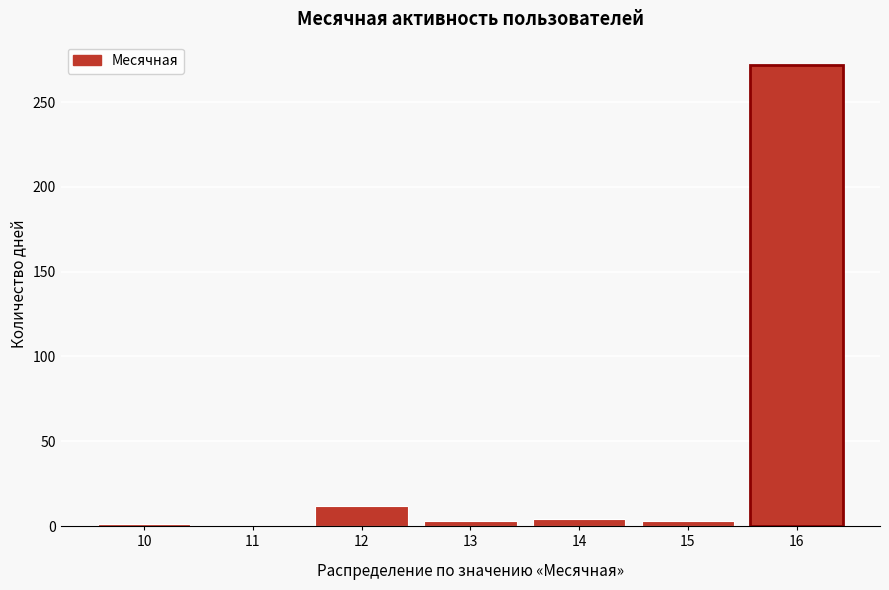

What value does the data have at 16?

272